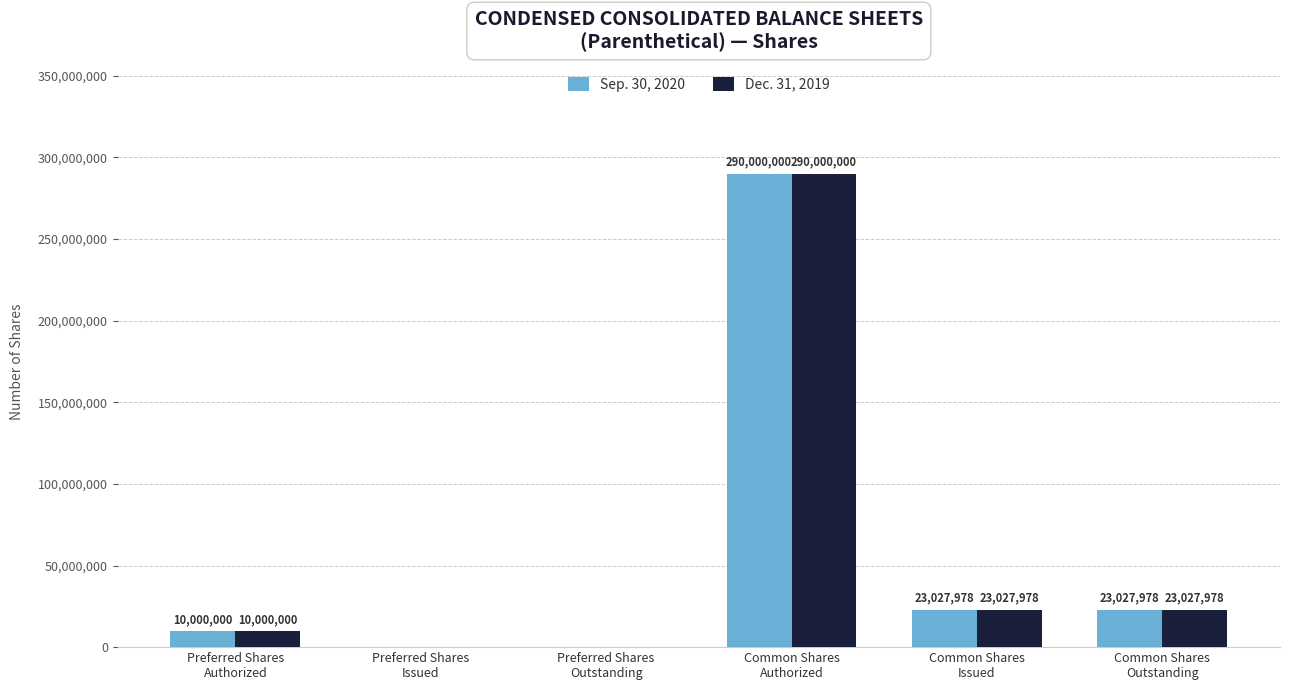

What is the greatest value displayed?

290000000